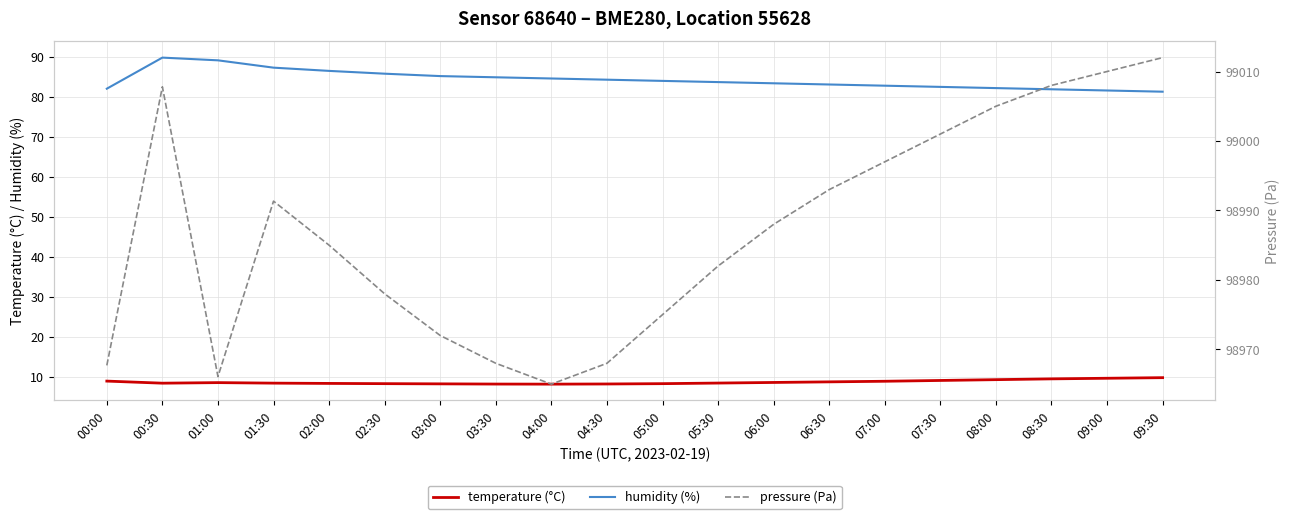

List the series in order of their peak value, highest first.

pressure, humidity, temperature